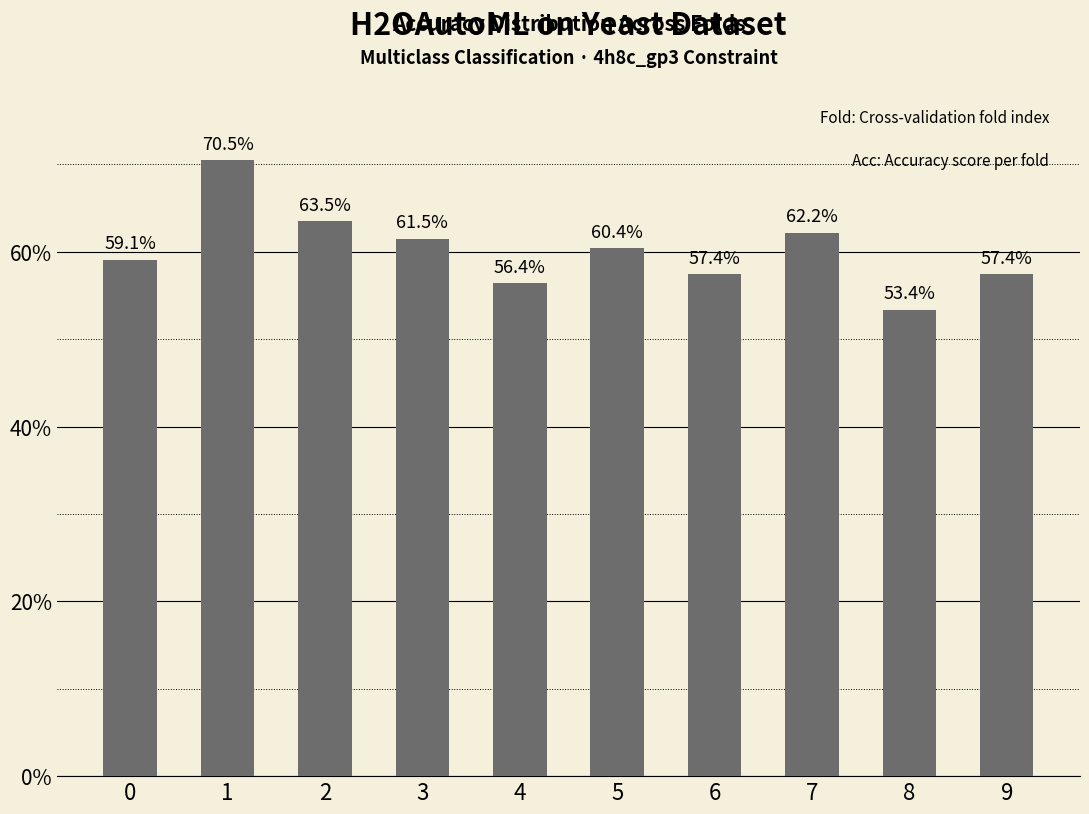

What is the change in value from 4 to 7?

+0.1